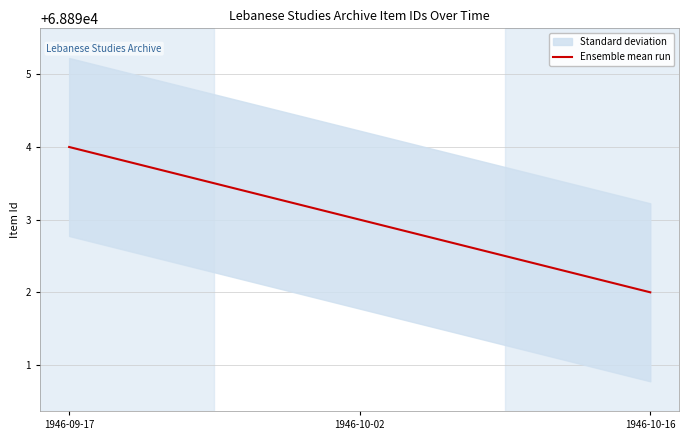

How many lines are shown in the chart?

1